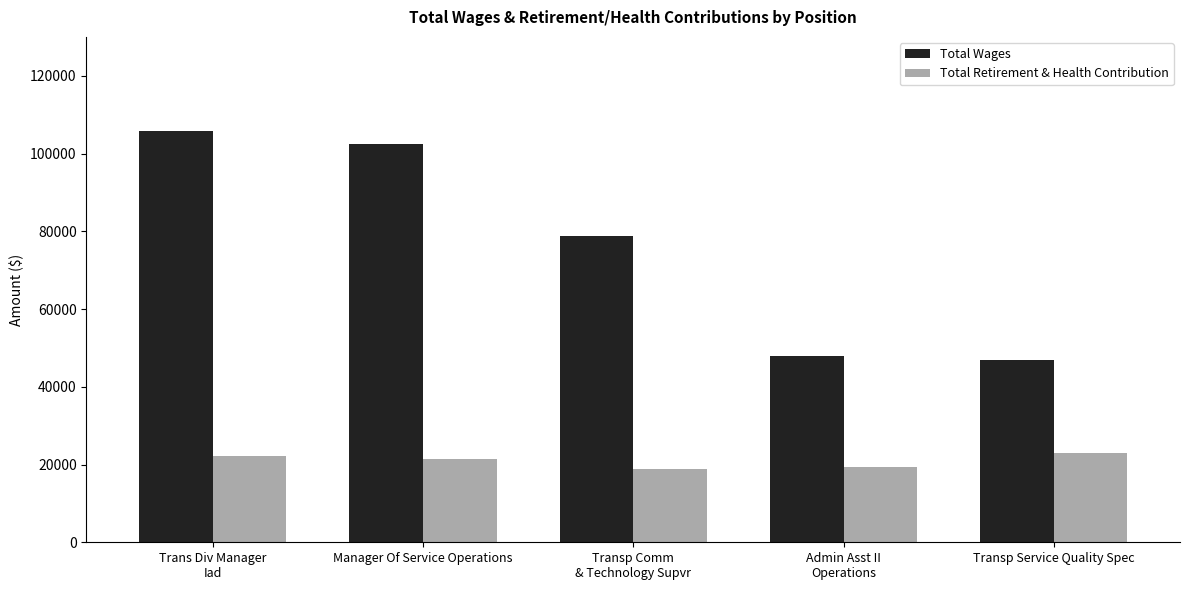

How many series are shown in this chart?

2